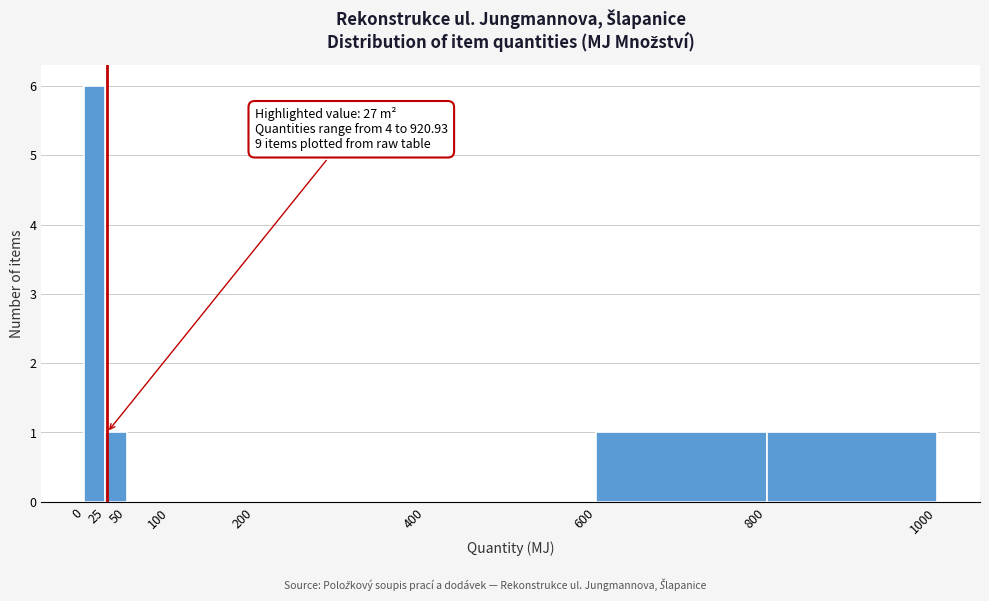

Which range on the x-axis has the tallest bar?

0 to 25